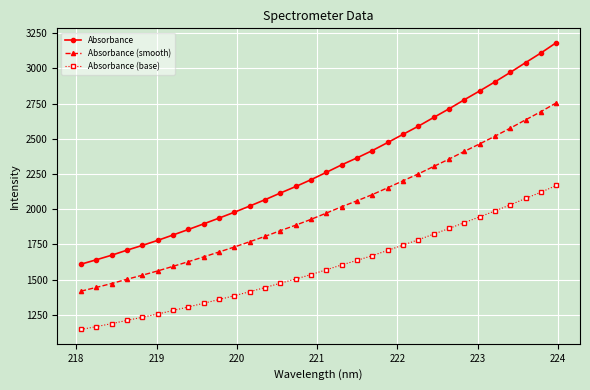

True or false: Absorbance (smooth) and Absorbance (base) cross at least once.

False